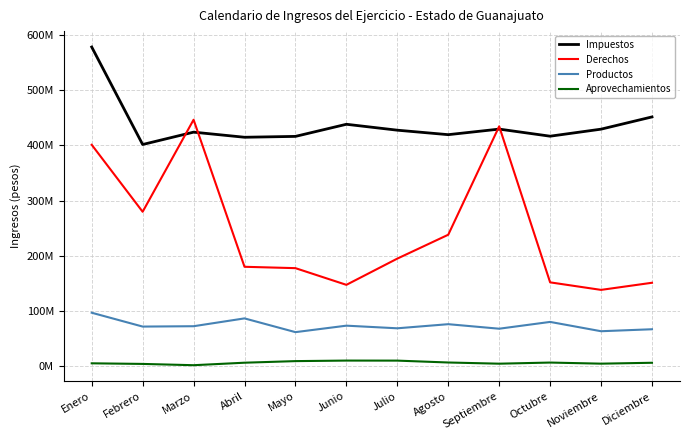

What is the label of the 9th point from the left?

Septiembre